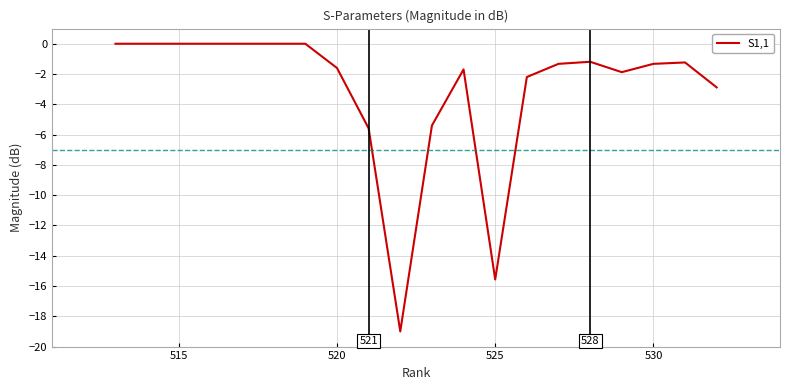

What is the difference between the maximum and minimum values?

19.0